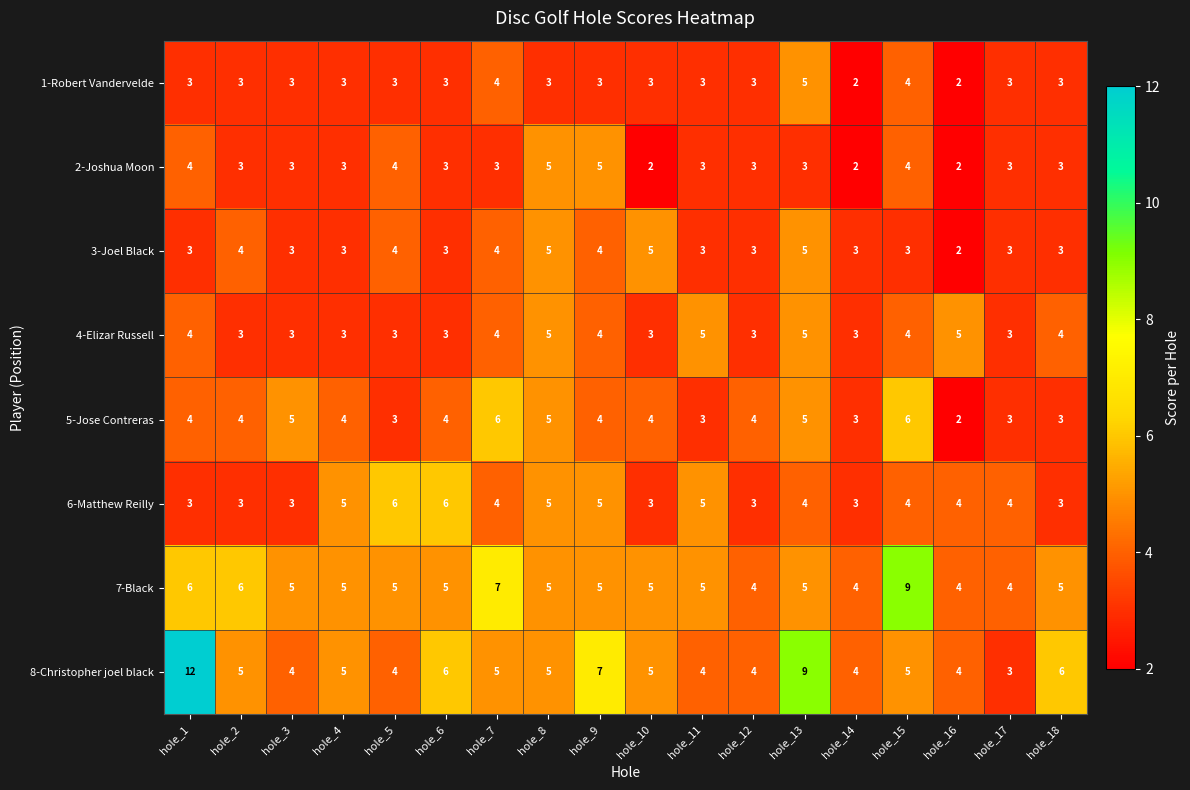

True or false: 6-Matthew Reilly has a value of 3 at hole_1.

True